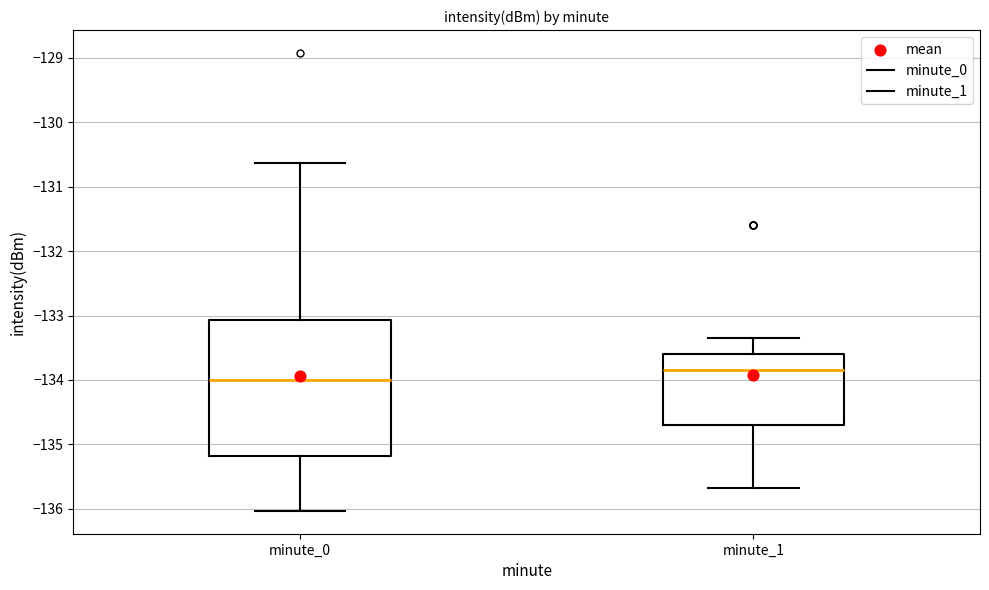

Comparing the boxes themselves (not the whiskers), which one is the tallest?

minute_0